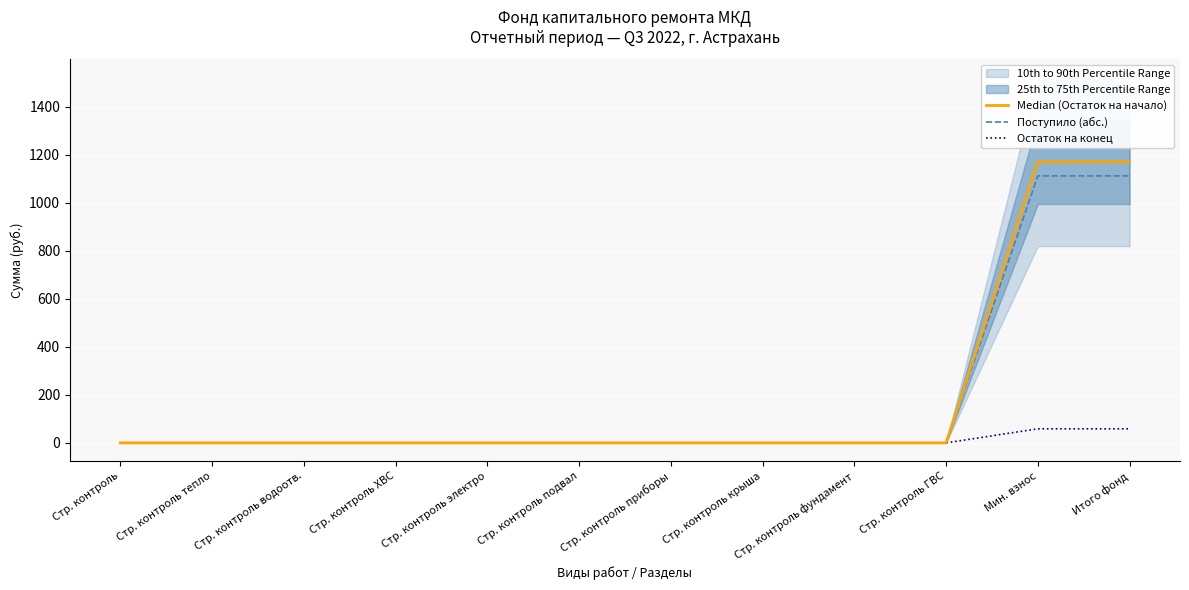

Does the chart display data point markers on the line(s)?

No